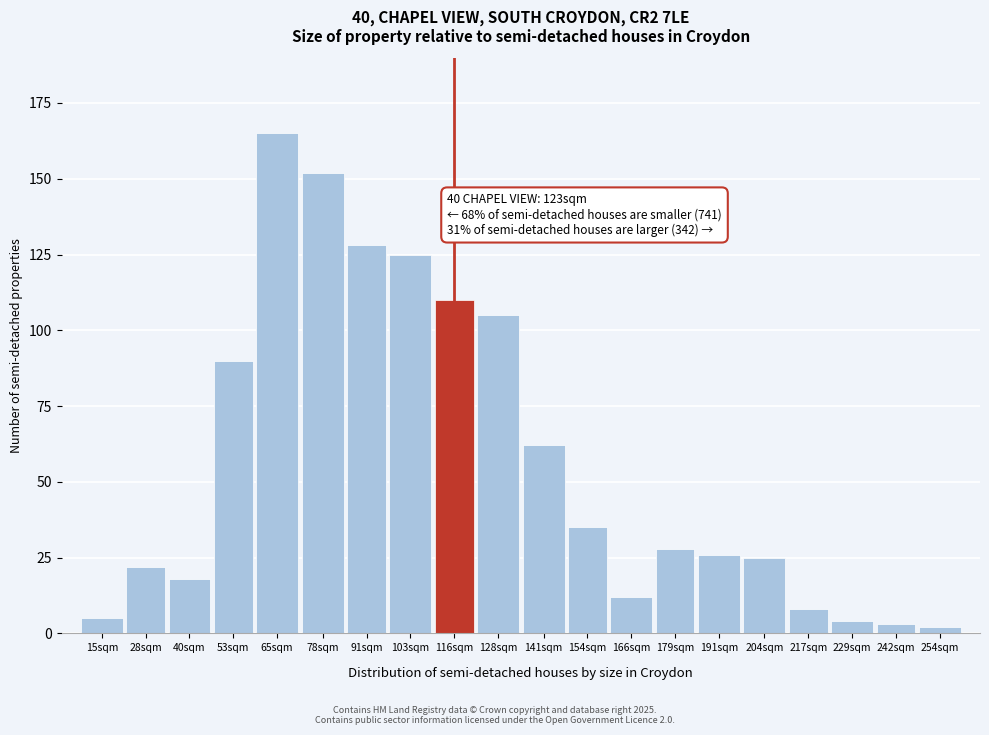

Reading left to right, list all the values displayed in this chart.

5	22	18	90	165	152	128	125	110	105	62	35	12	28	26	25	8	4	3	2